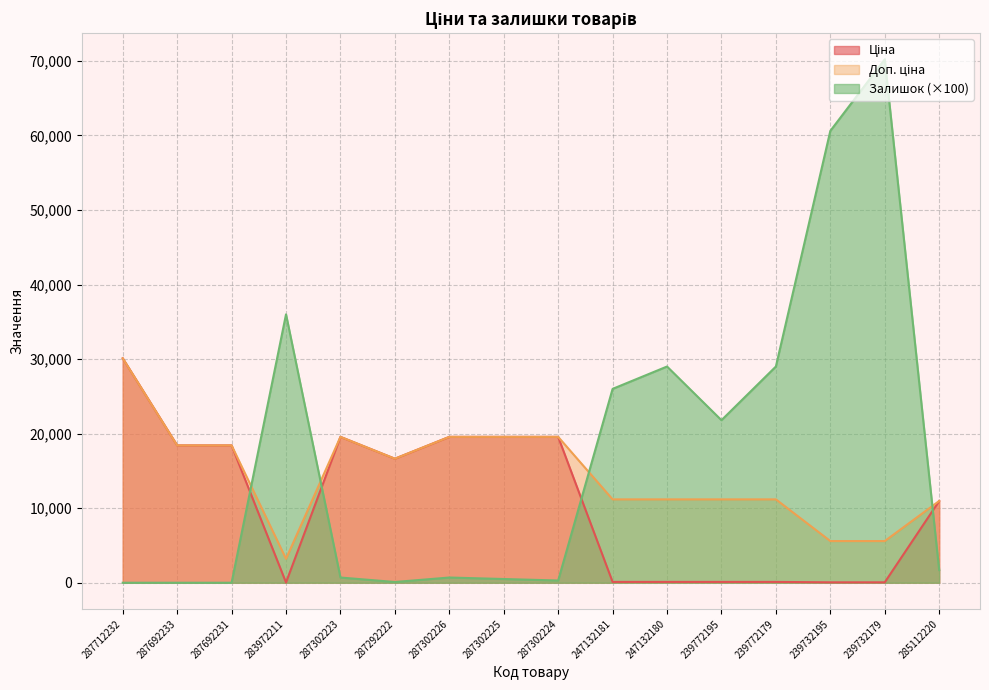

What is the label of the 5th point from the left?

287302223